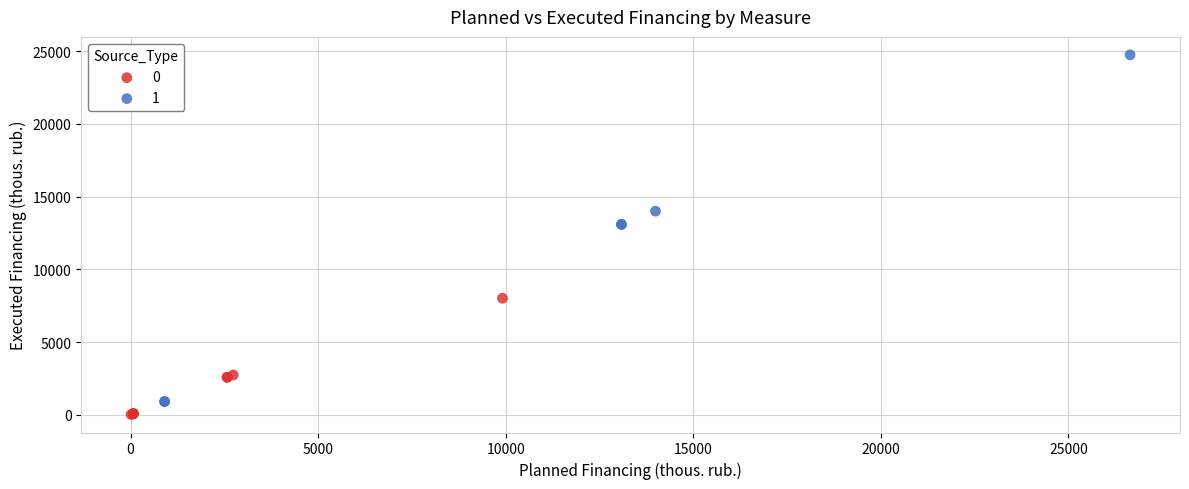

What are all the series names shown in the legend?

0, 1